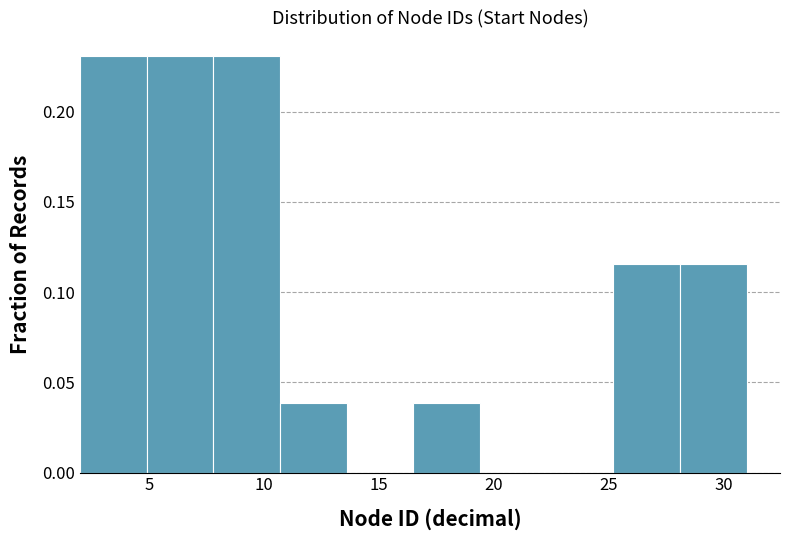

How tall is the bar that spans 2.0 to 4.9 on the x-axis? Neither the bar edges nor the heights are printed on the chart, so give them approximately, as read against the axes.

0.230